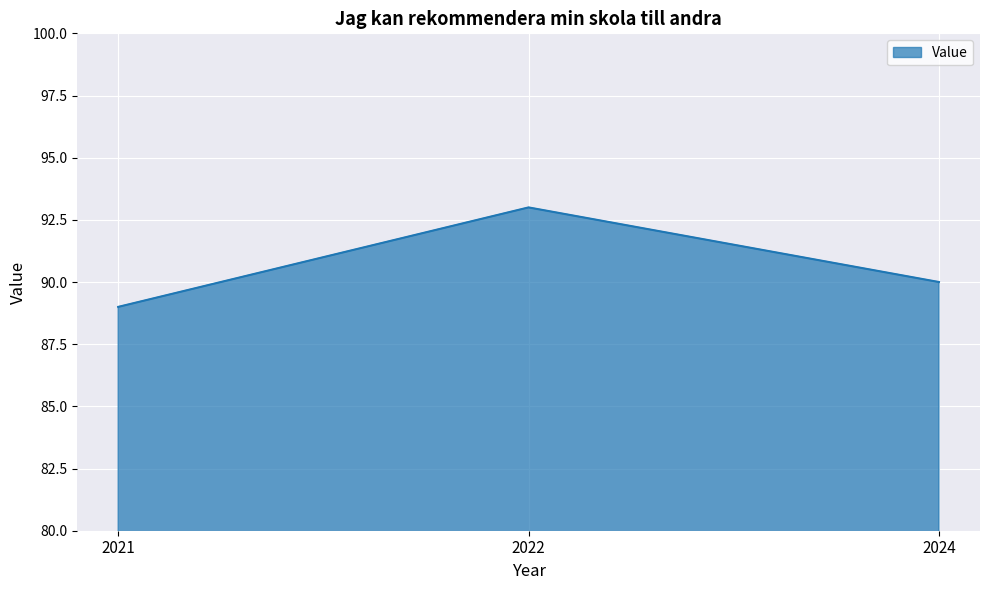

Reading left to right, list all the values displayed in this chart.

2021=89	2022=93	2024=90